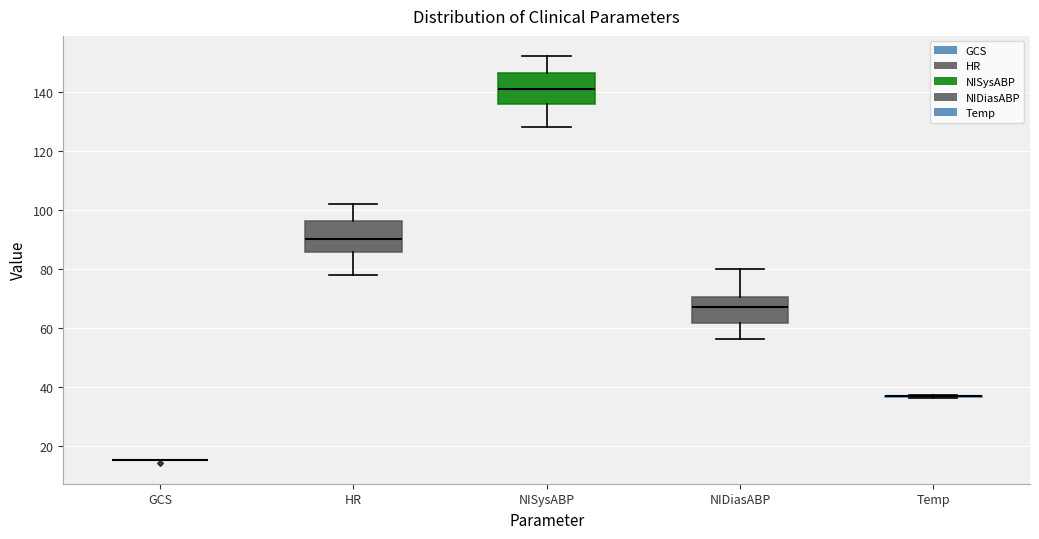

Reading left to right, read every box against the y-axis: the position of its median line, the range the box covers, and the ends of its whiskers. The values are not printed on the chart, so give them approximately, as read against the axis.

GCS: box collapsed to a line at 16, whiskers 16 to 16
HR: median 90, box 86 to 96, whiskers 78 to 102
NISysABP: median 142, box 136 to 146, whiskers 128 to 152
NIDiasABP: median 68, box 62 to 70, whiskers 56 to 80
Temp: box collapsed to a line at 36, whiskers 36 to 38